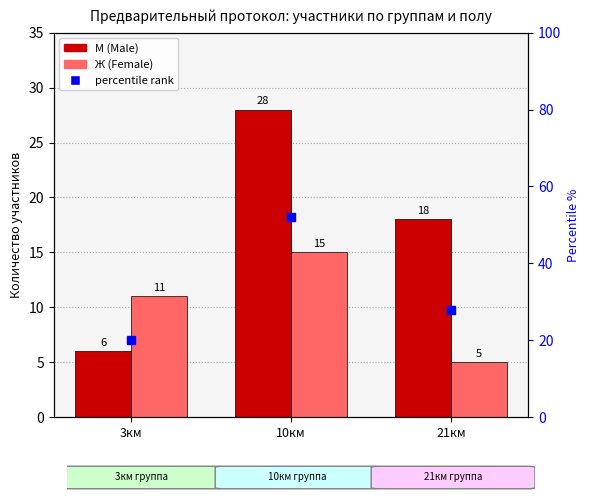

At which category does the chart reach its minimum across all series?

21км